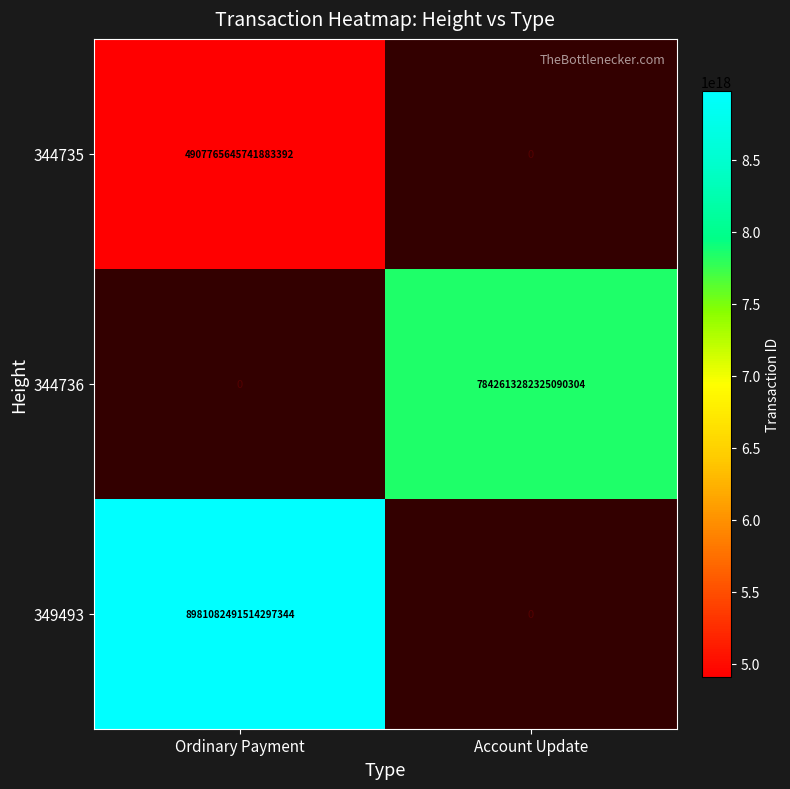

How many categories are shown in the chart?

2